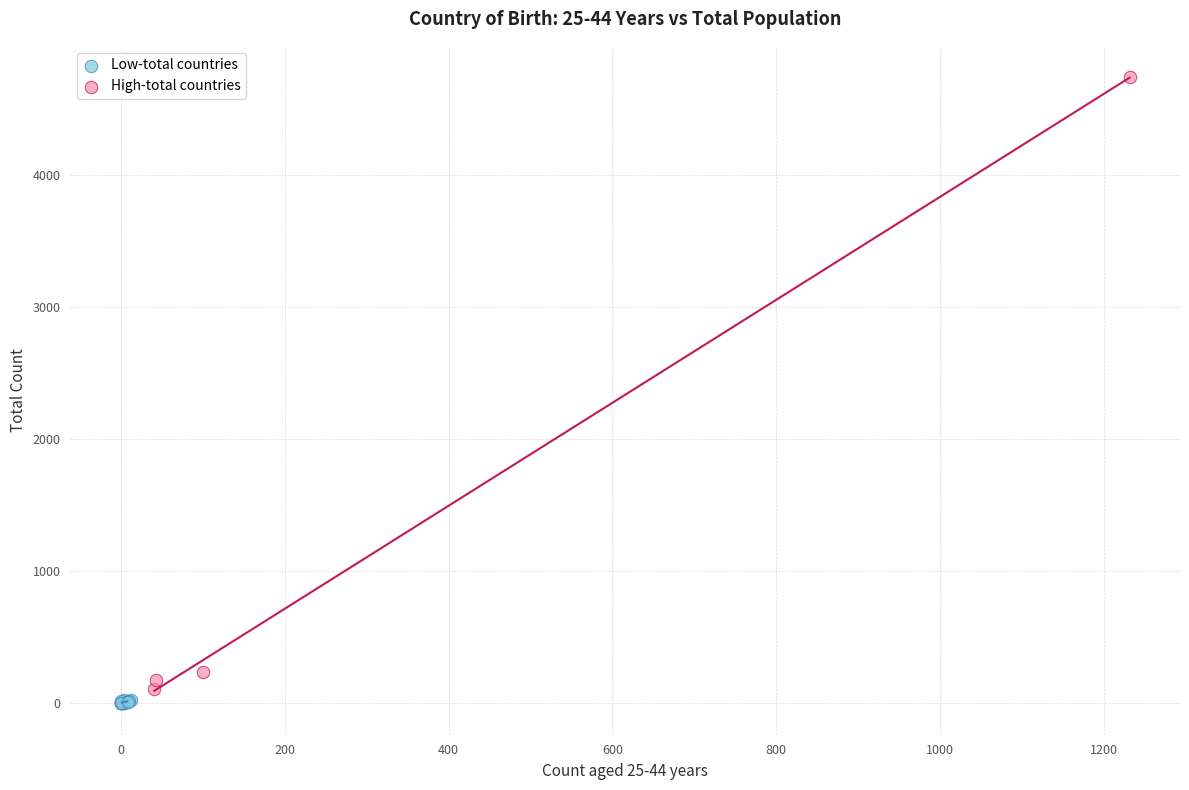

Which series contains the highest Y value?

High-total countries